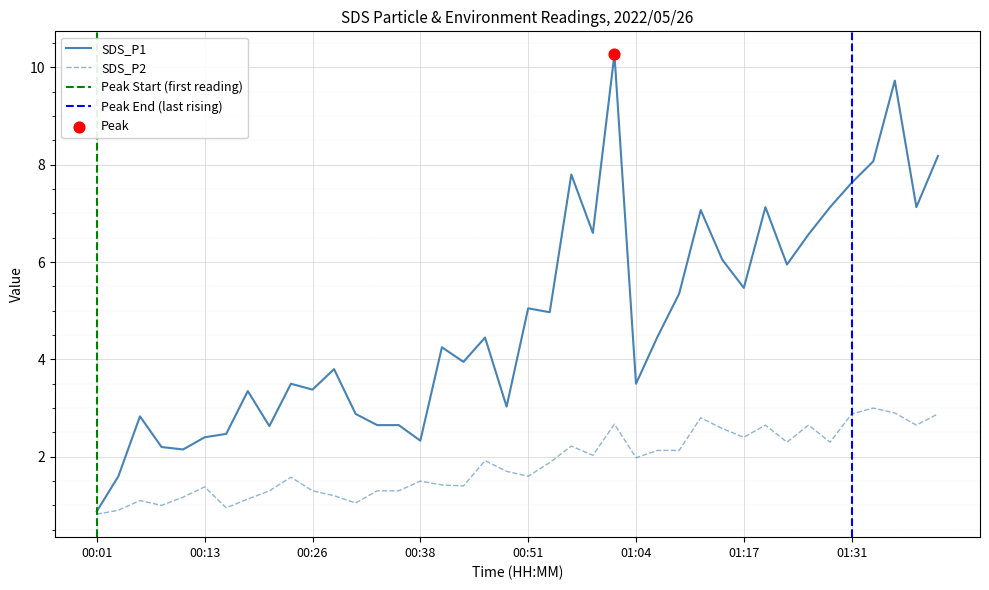

Which series contains the lowest Y value?

SDS_P2